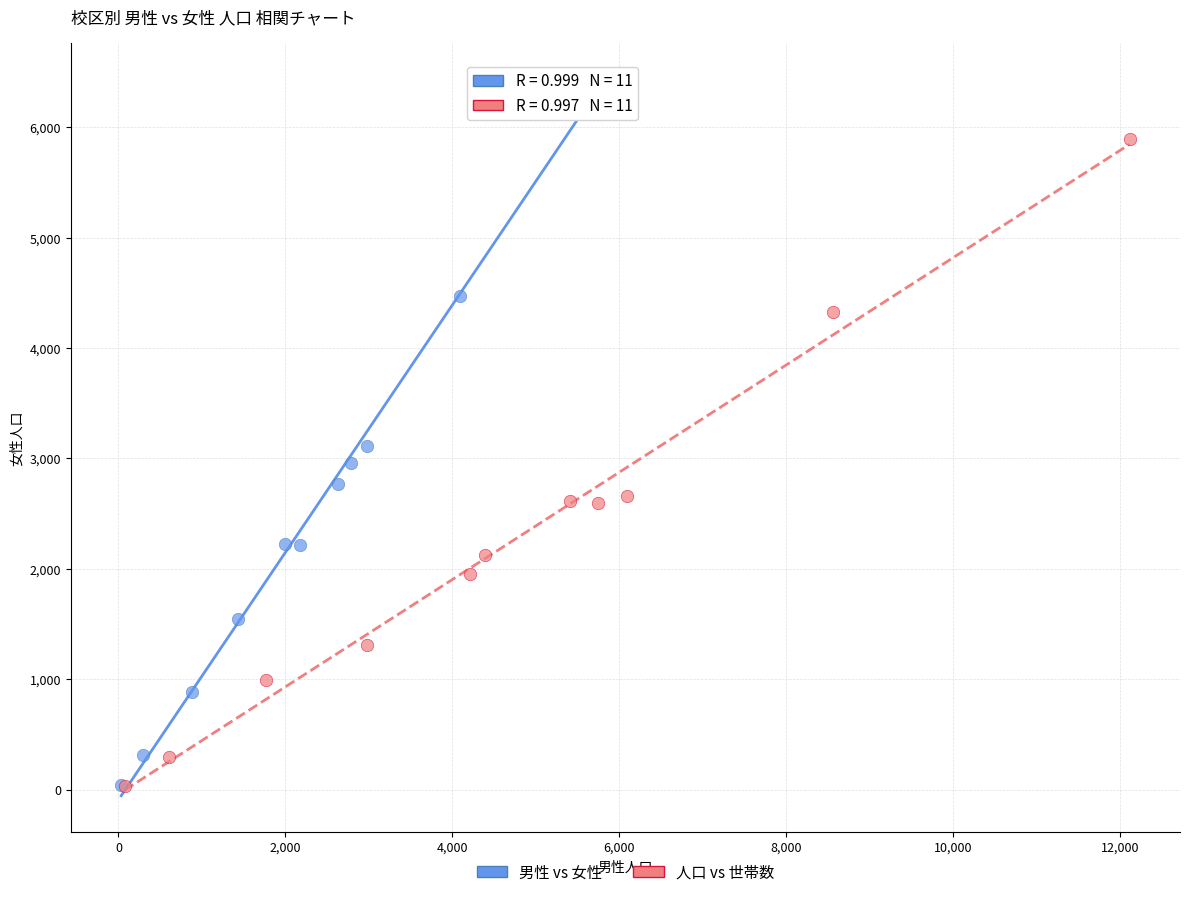

Which series contains the highest Y value?

男性 vs 女性